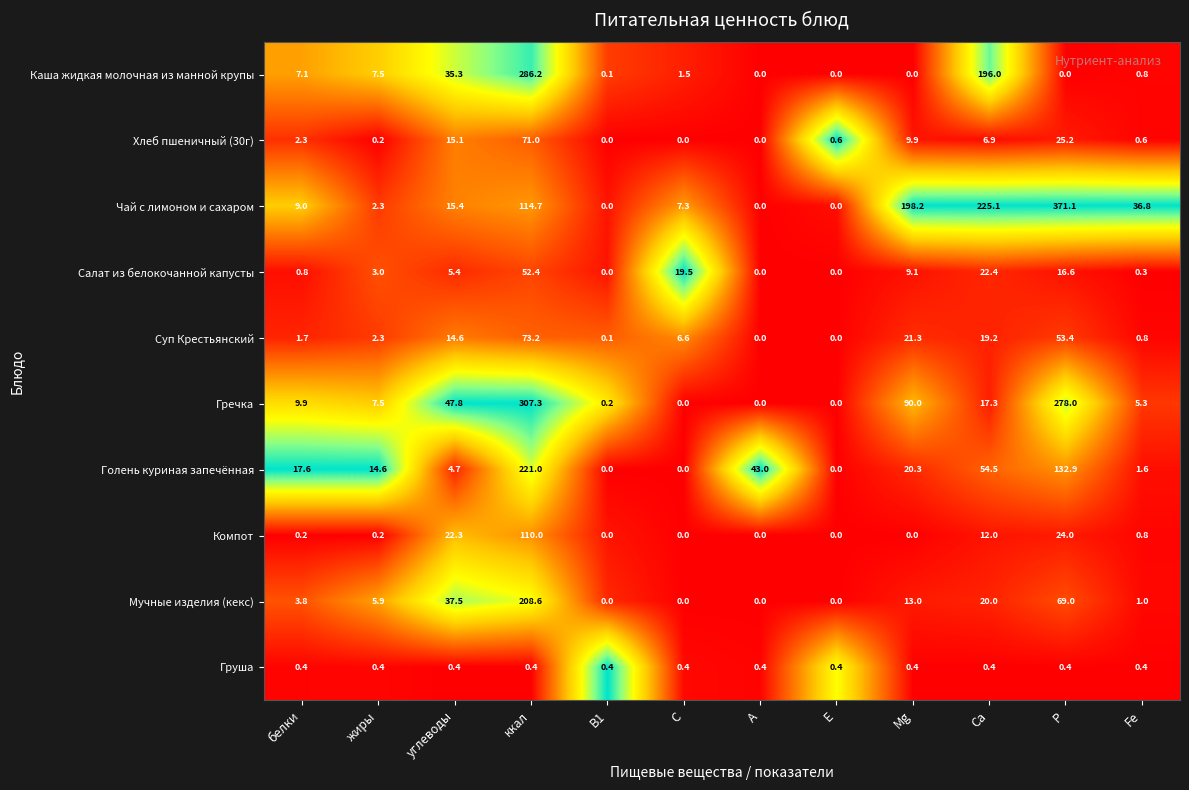

Count the number of categories in the chart.

12